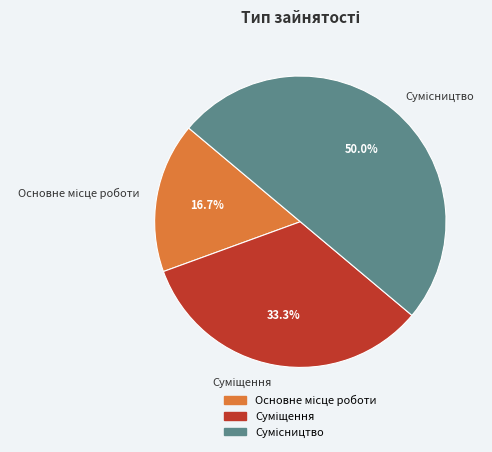

How many slices are in this pie chart?

3